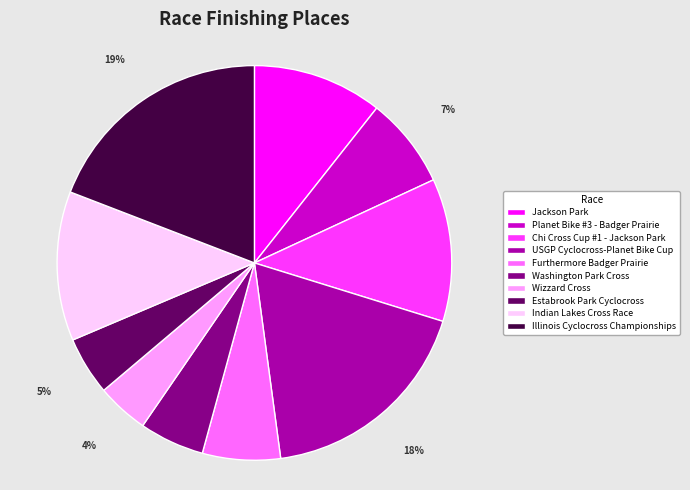

True or false: Furthermore Badger Prairie accounts for 1% of the total.

False